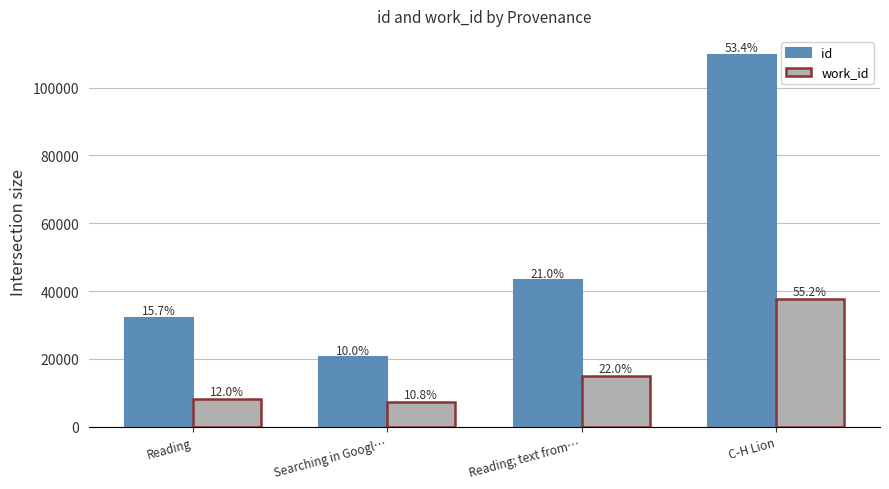

How many groups of bars are there?

4